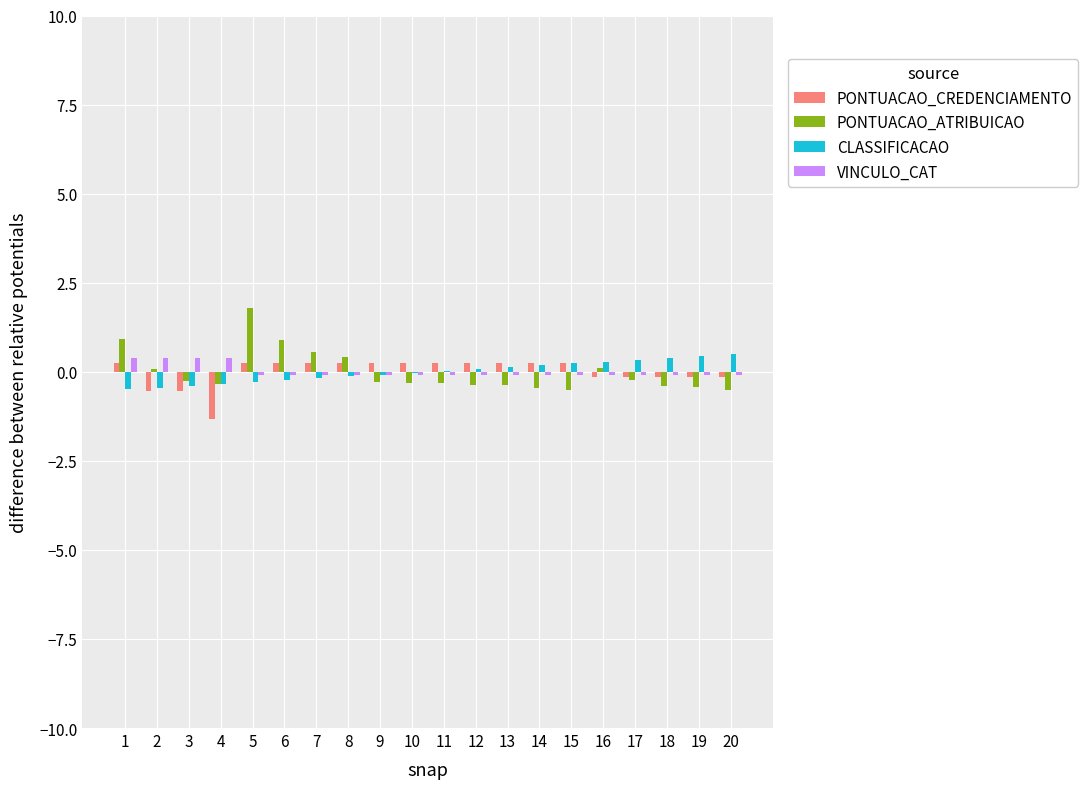

Does the chart contain stacked bars?

No